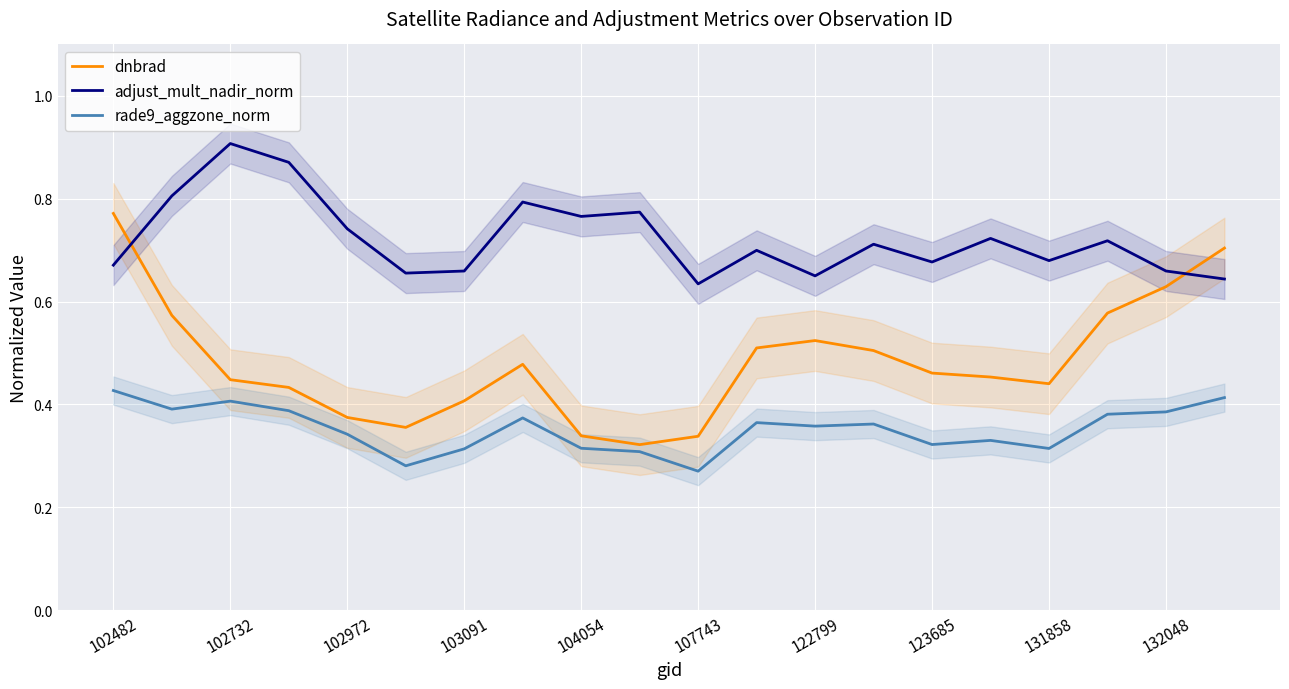

Which series has the largest total across all categories?

adjust_mult_nadir_norm